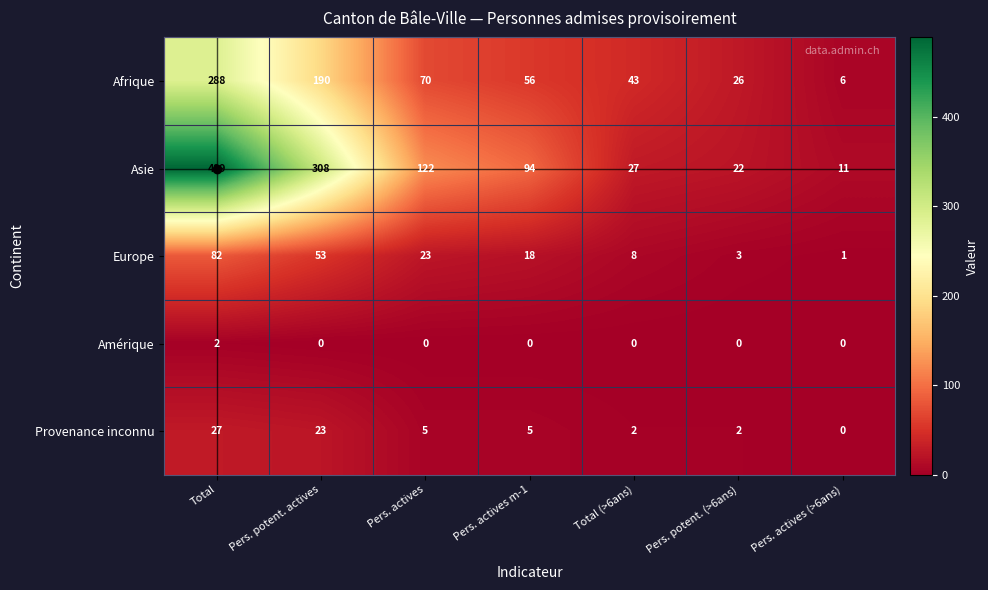

What is the average value of the Europe series?

27